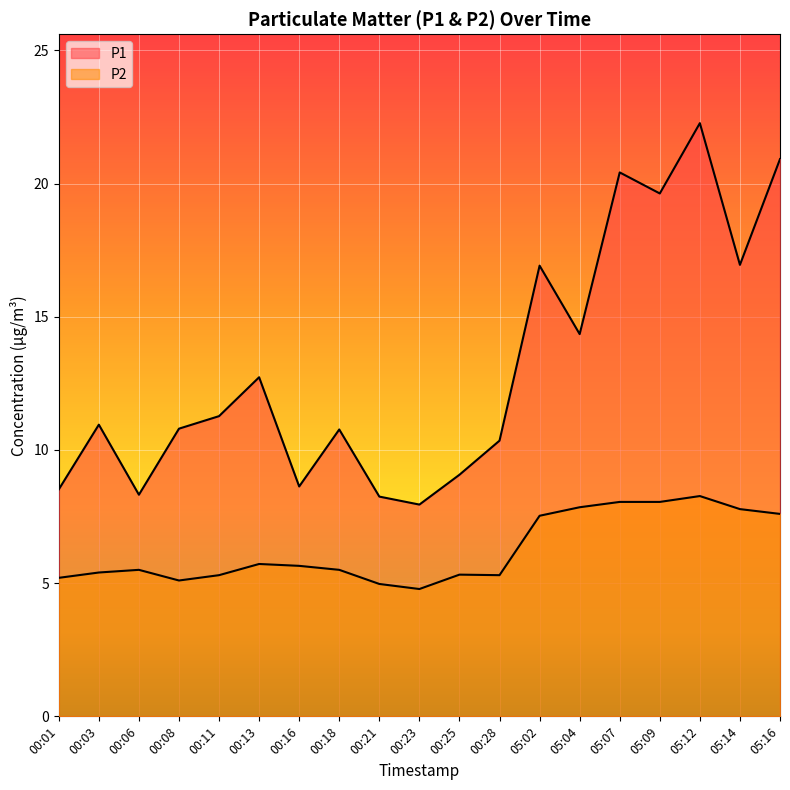

At 00:23, list the series in order from smallest to largest.

P2, P1